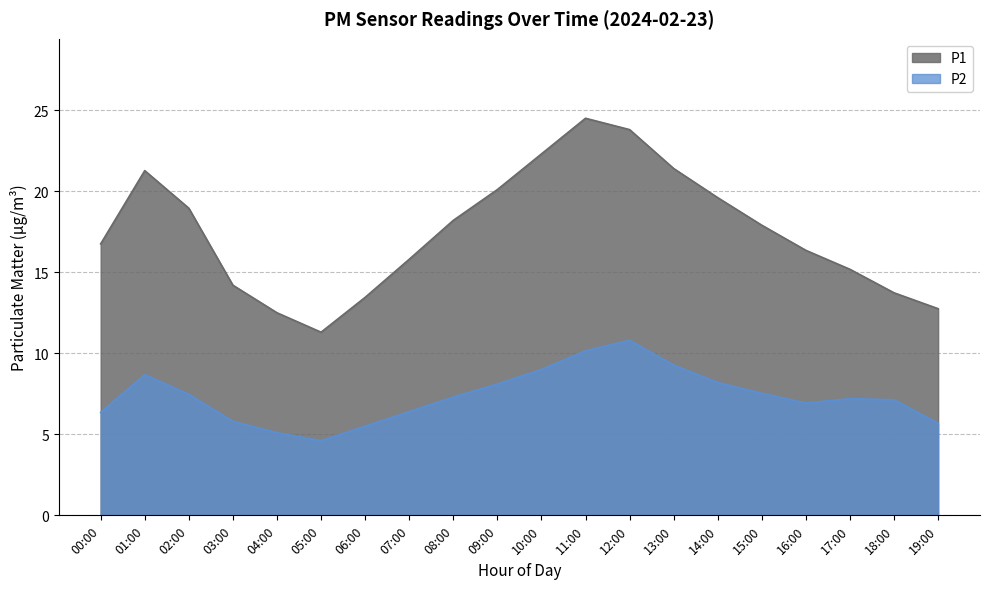

What is the difference between the maximum and minimum values in the P2 series?

6.2